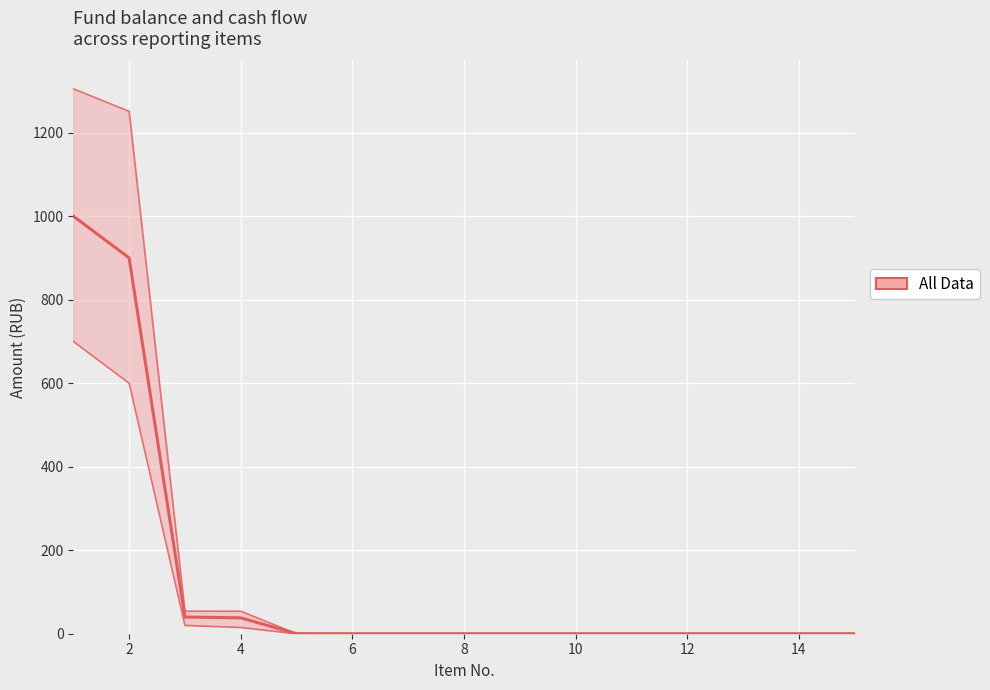

Where is lower nearest to the value 350?

2